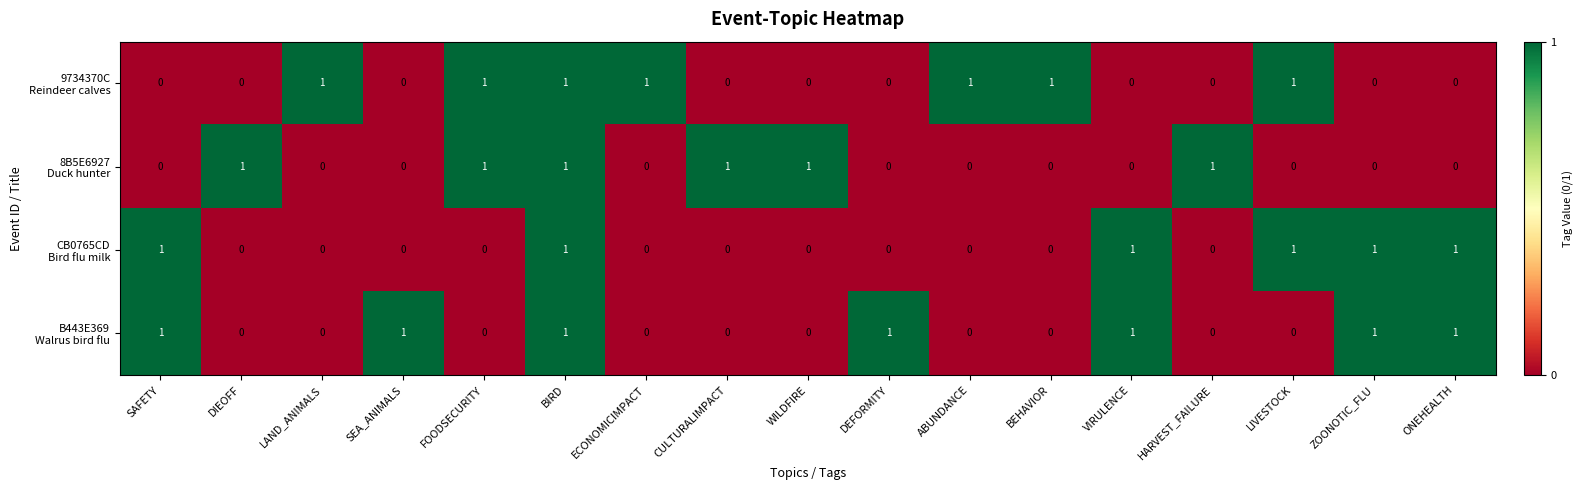

At how many categories does at least one series exceed 0?

17